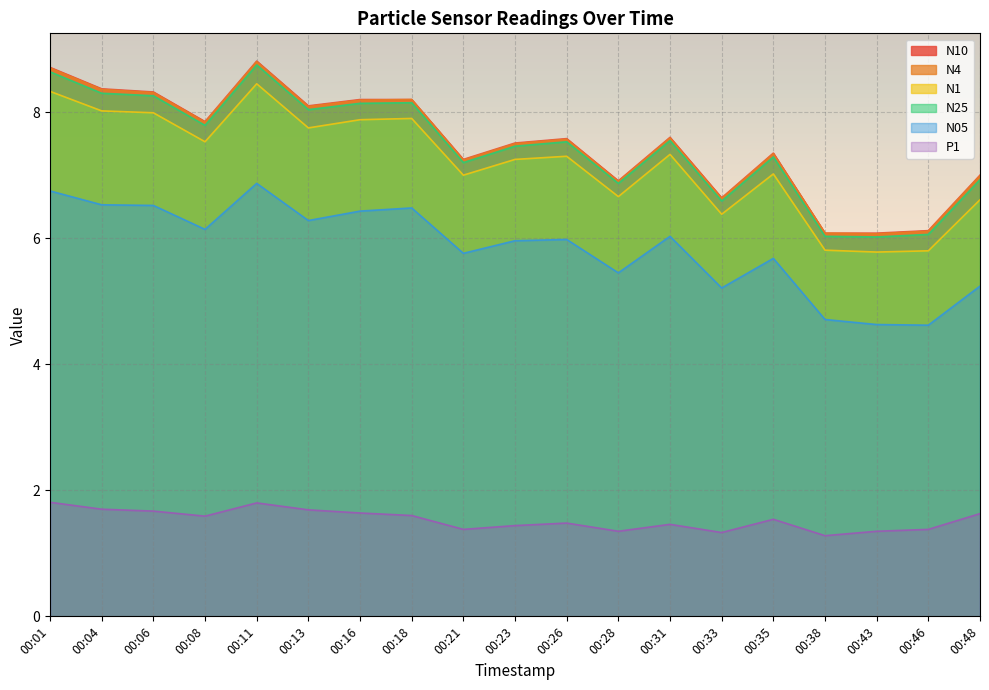

What is the value of the N10 point at the 6th from the left?

8.1